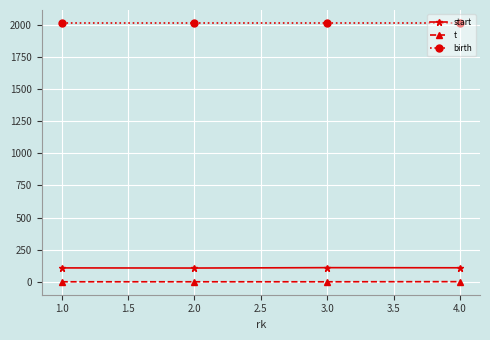

What is the maximum value shown in the chart?

2015